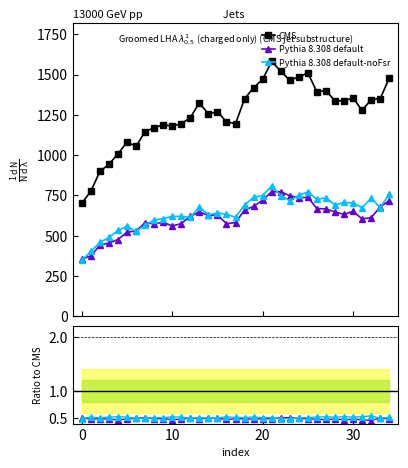

At which label is Pythia 8.308 default-noFsr closest to 0?

23